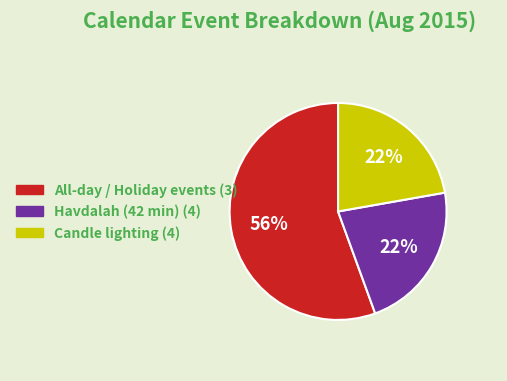

How many slices are in this pie chart?

3